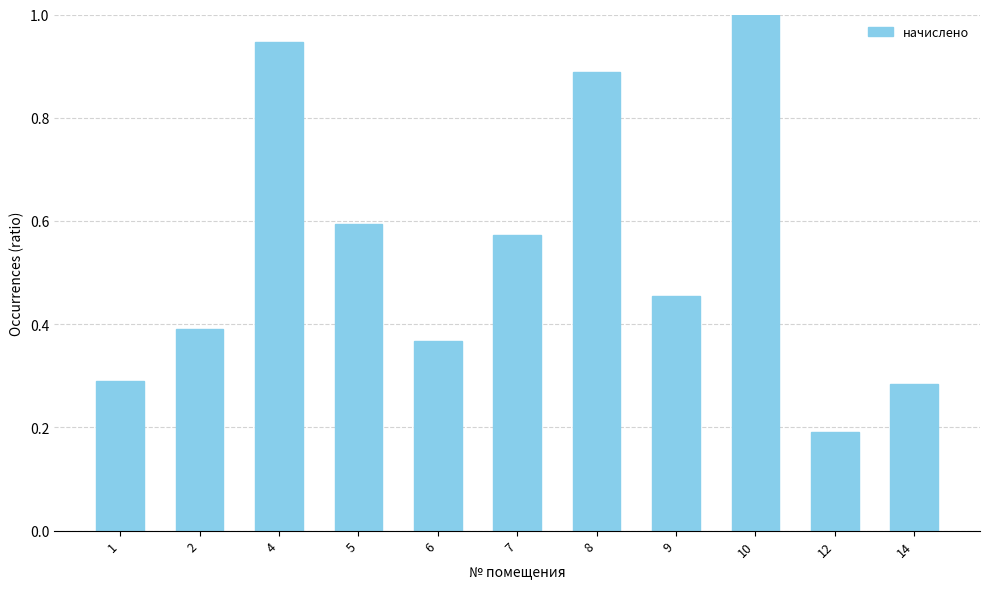

How many data points does each series have?

11